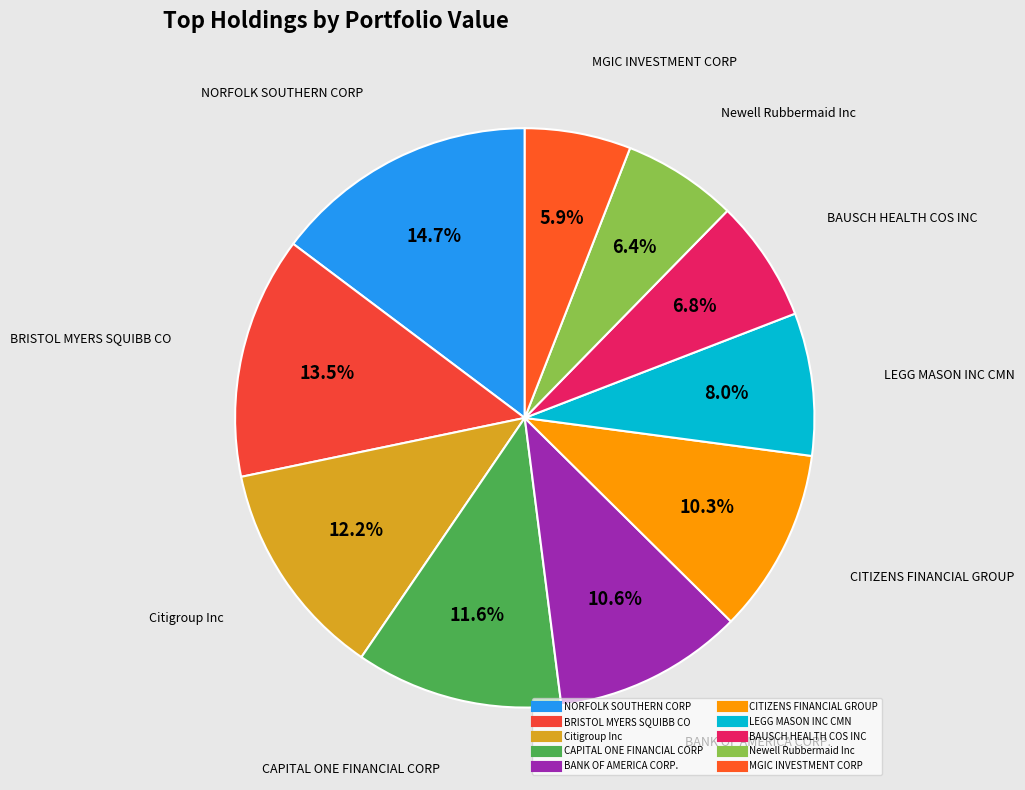

To the nearest percent, what is the average slice percentage?

10%